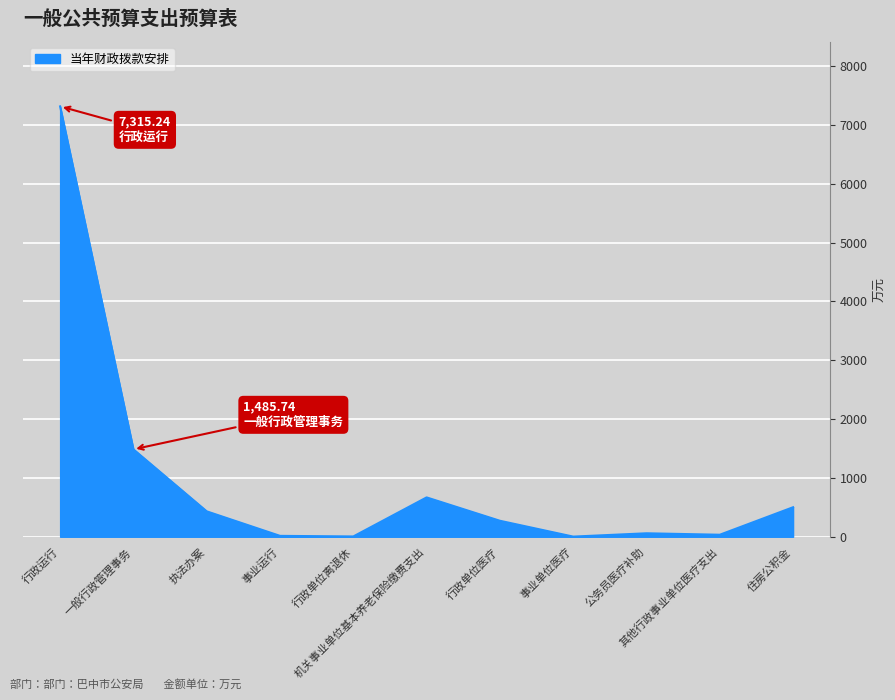

What is the difference between the maximum and minimum values?

7312.5